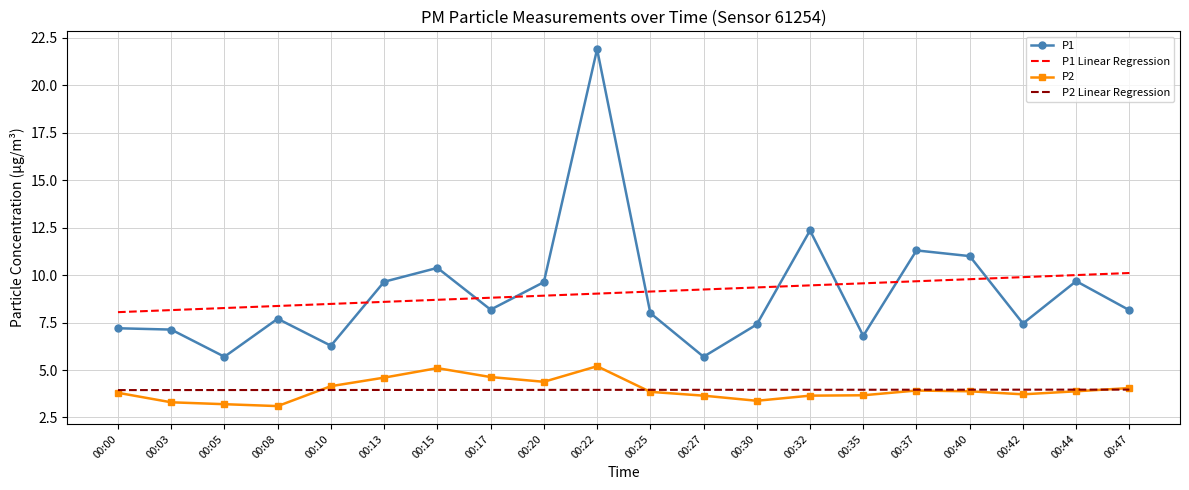

Between 00:40 and 00:47, which series saw the biggest shift?

P1